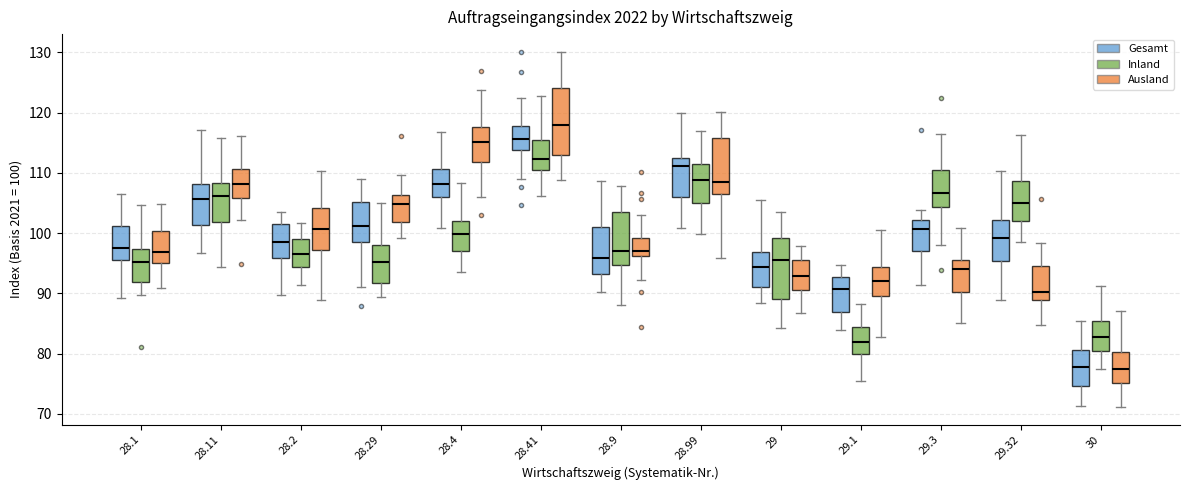

Which box is the tallest, from its lower edge to its upper edge?

28.41 (Ausland)